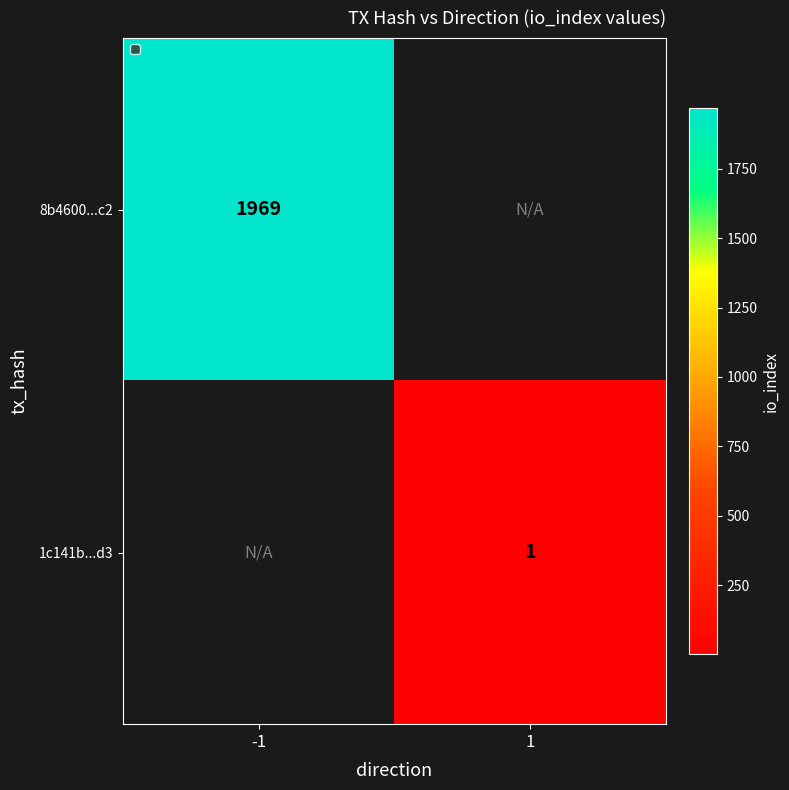

True or false: 8b4600...c2 has a value of 1184 at -1.

False